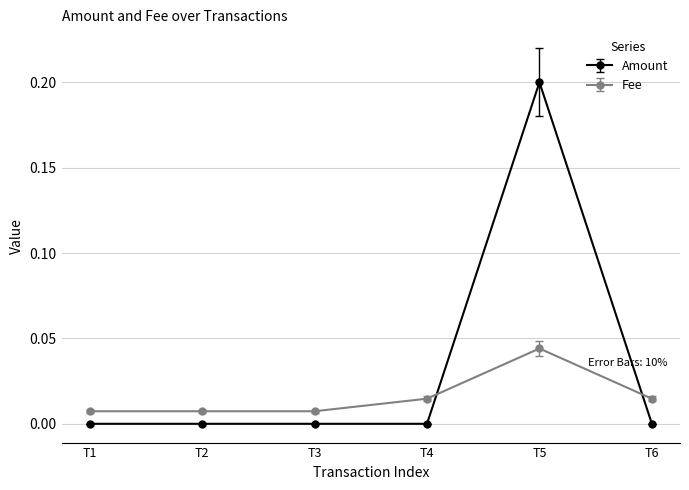

What is the difference between the maximum and minimum values in the Amount series?

0.2